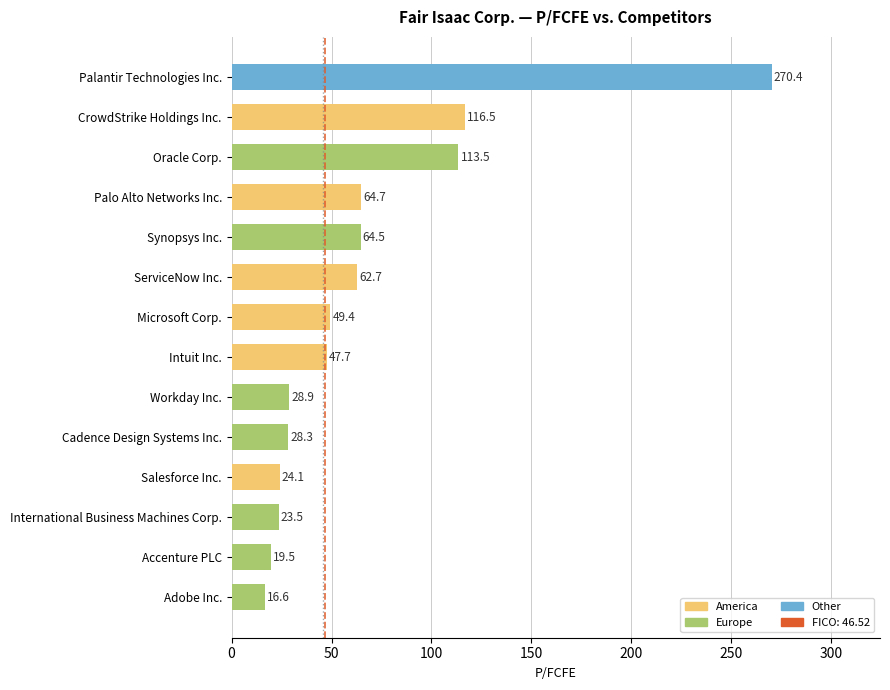

At which label is the value closest to 143?

CrowdStrike Holdings Inc.